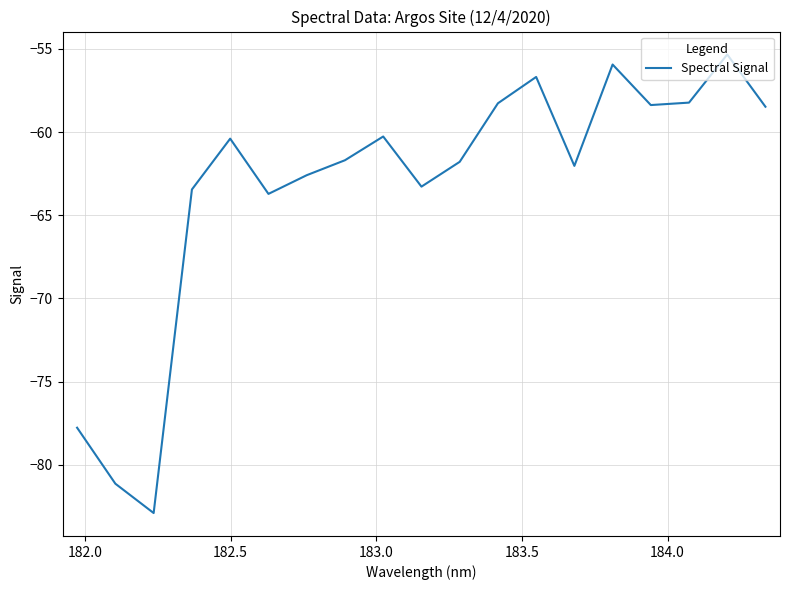

Does the chart display data point markers on the line(s)?

No